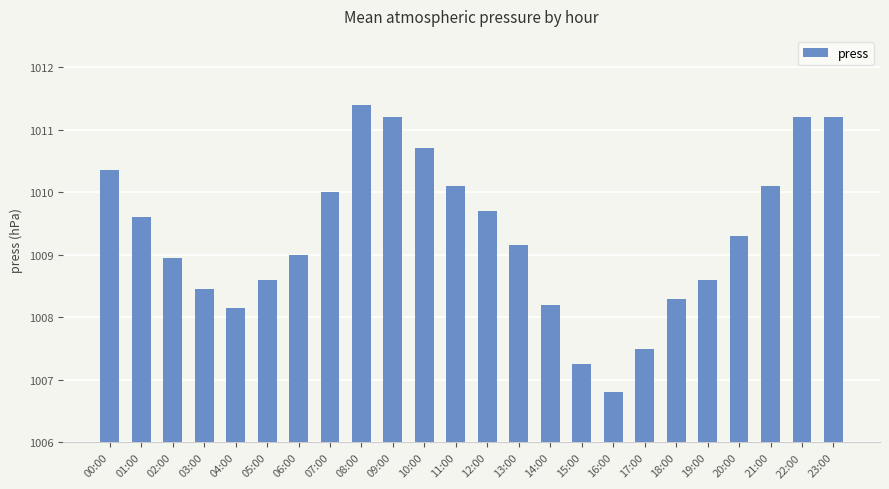

The value at 06:00 is 1429.8. True or false?

False